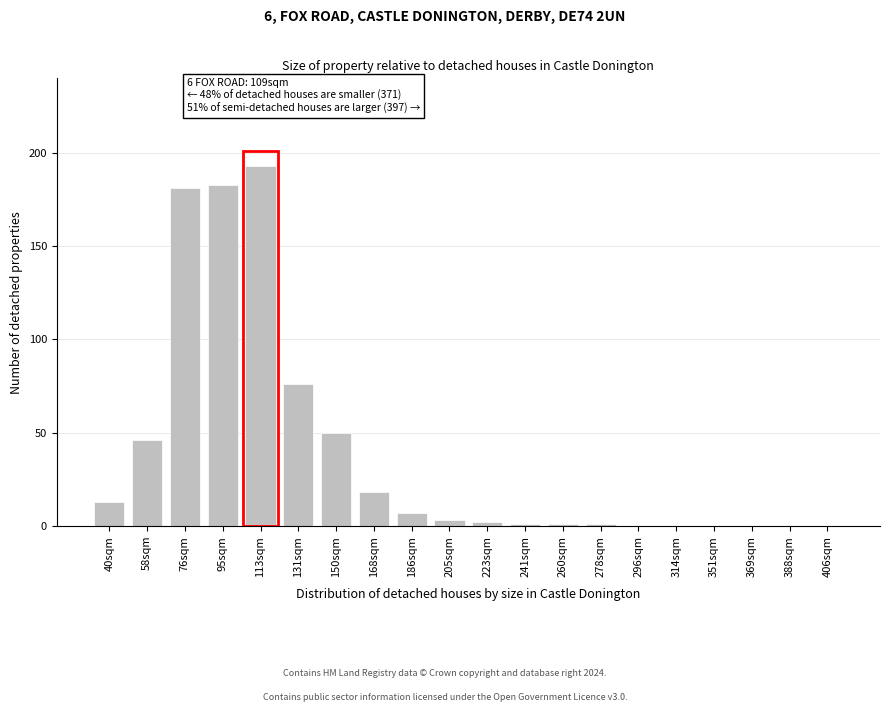

Reading right to left, list all the values displayed in this chart.

406sqm=0	388sqm=0	369sqm=0	351sqm=0	314sqm=0	296sqm=0	278sqm=1	260sqm=1	241sqm=1	223sqm=2	205sqm=3	186sqm=7	168sqm=18	150sqm=50	131sqm=76	113sqm=193	95sqm=183	76sqm=181	58sqm=46	40sqm=13